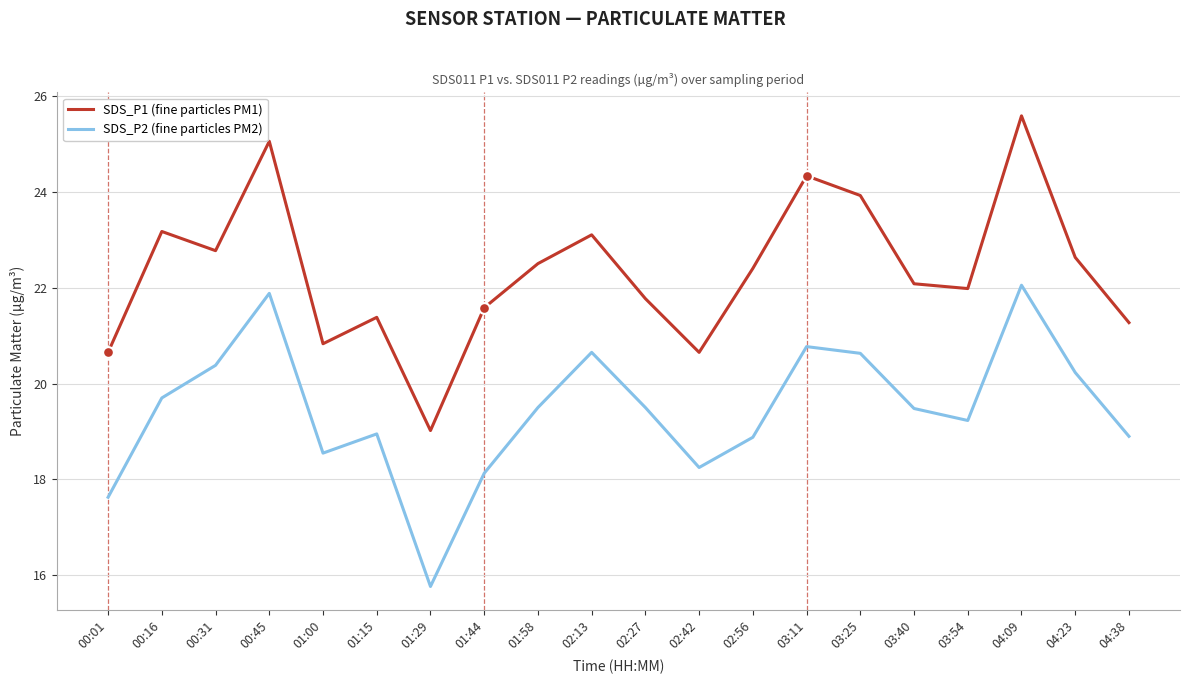

What are all the series names shown in the legend?

SDS_P1 (fine particles PM1), SDS_P2 (fine particles PM2)